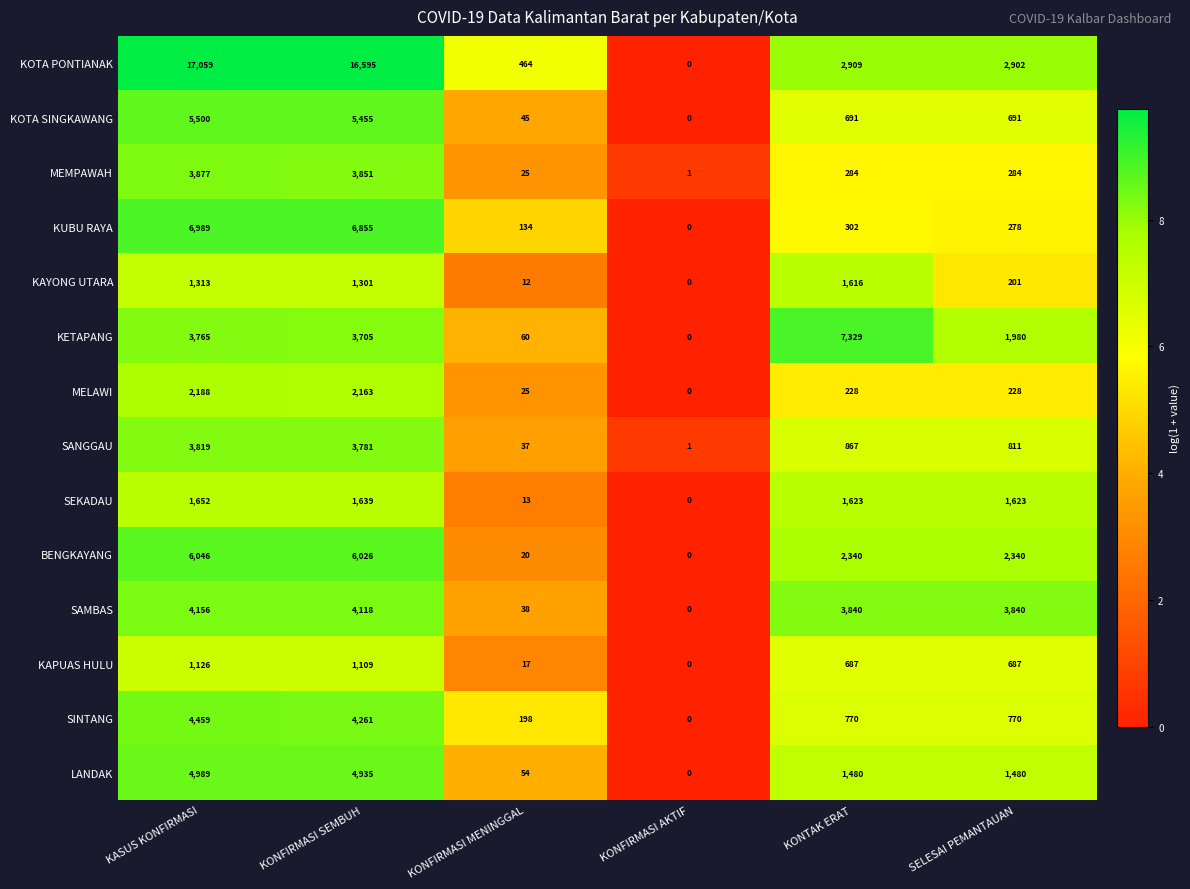

Is it true that SANGGAU equals 1541 at KONTAK ERAT?

False